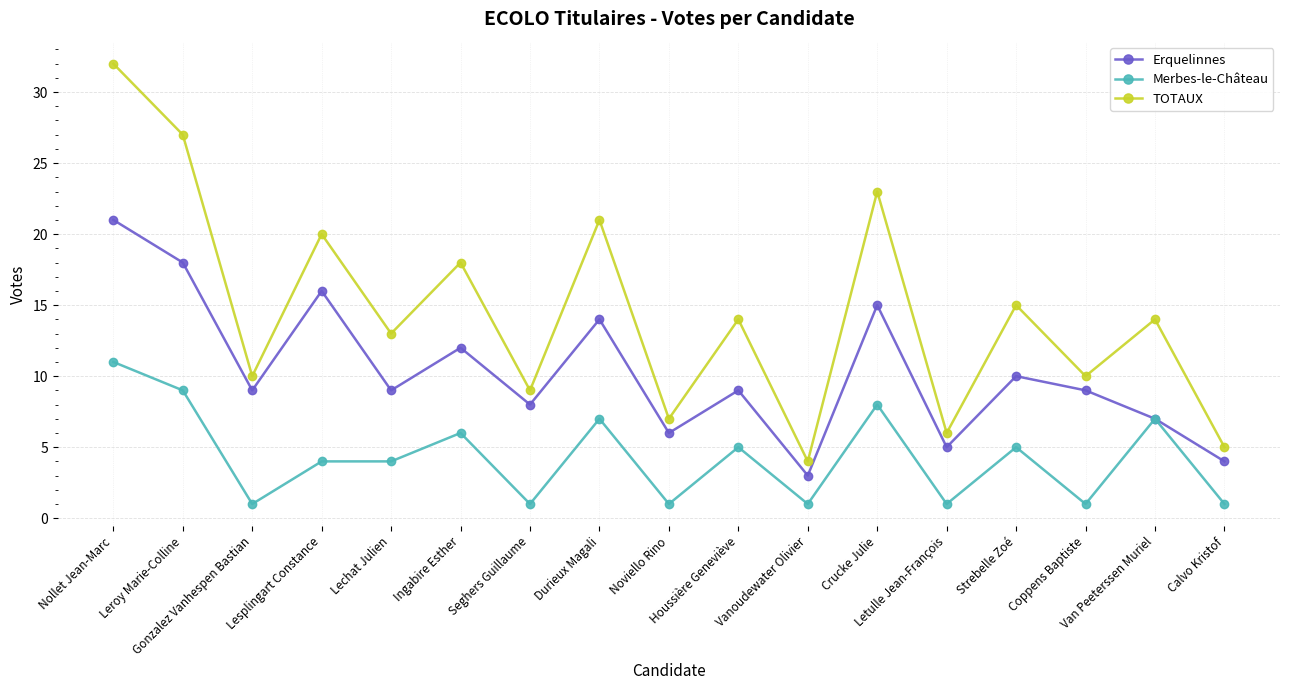

True or false: Merbes-le-Château has a value of 4 at Lechat Julien.

True